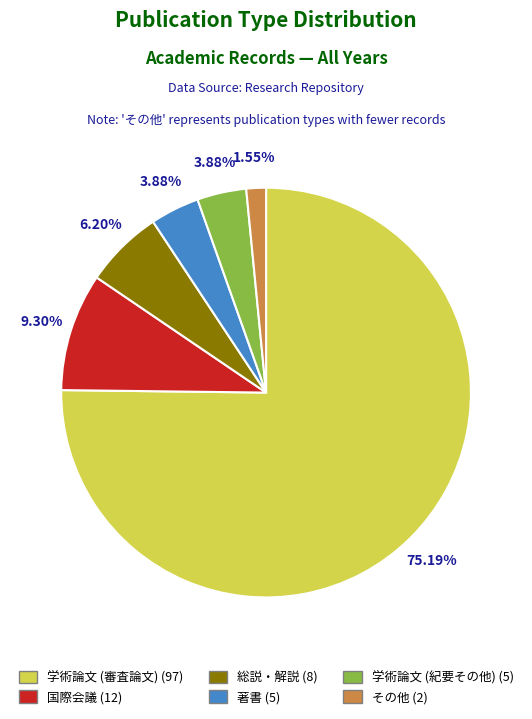

What is the change in value from 国際会議 to その他?

-10